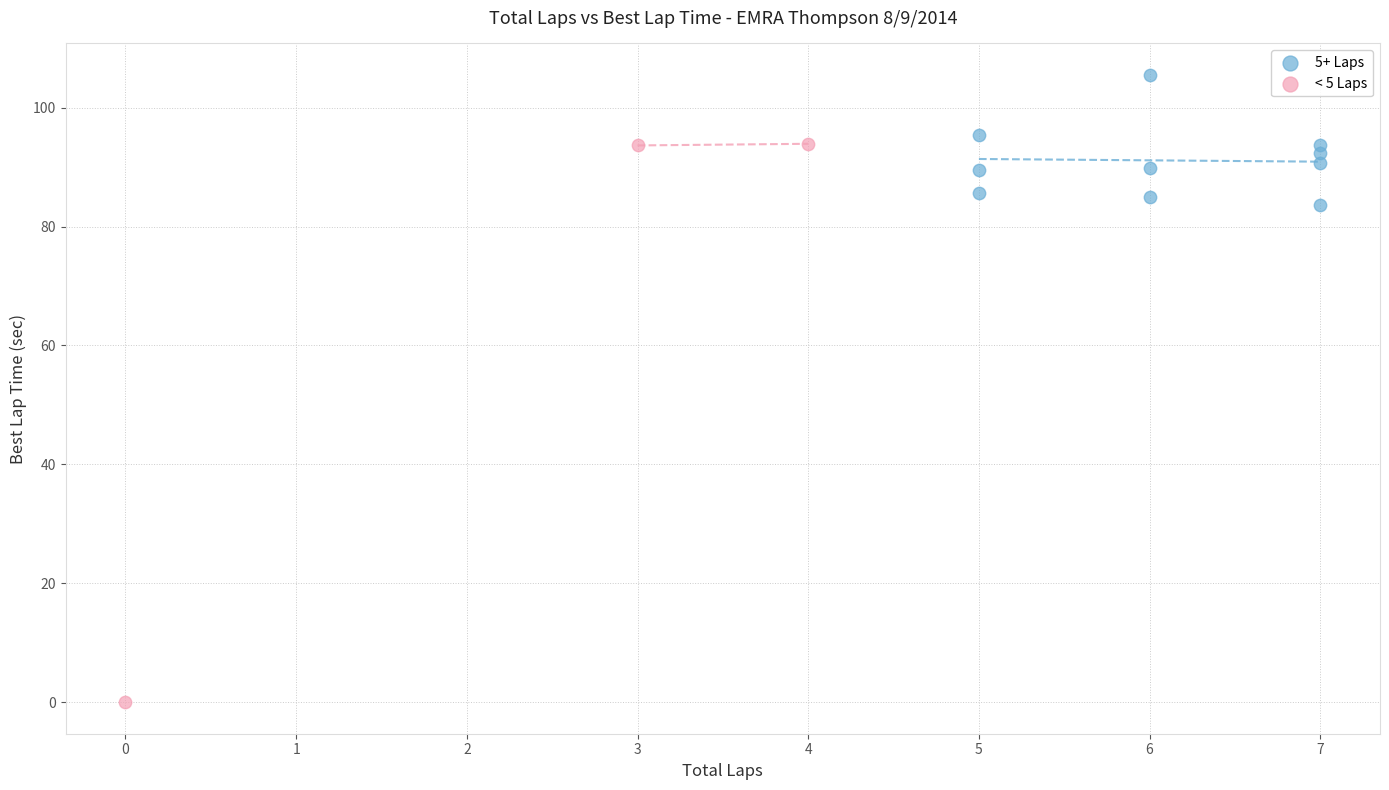

Which series reaches the minimum Y coordinate?

< 5 Laps